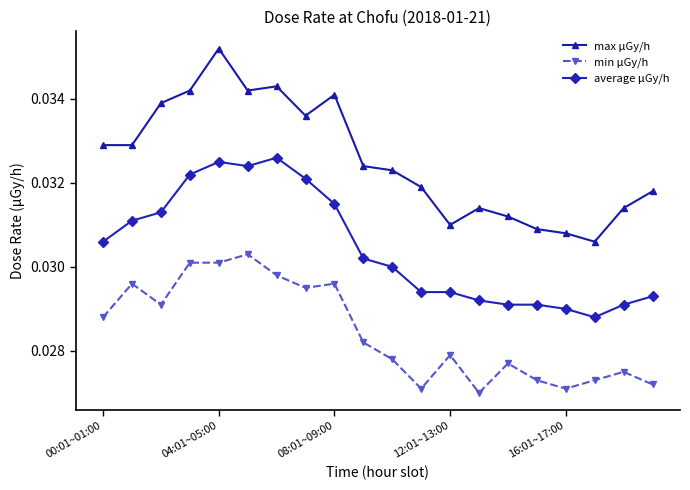

What is the sum of all max μGy/h values?

0.7